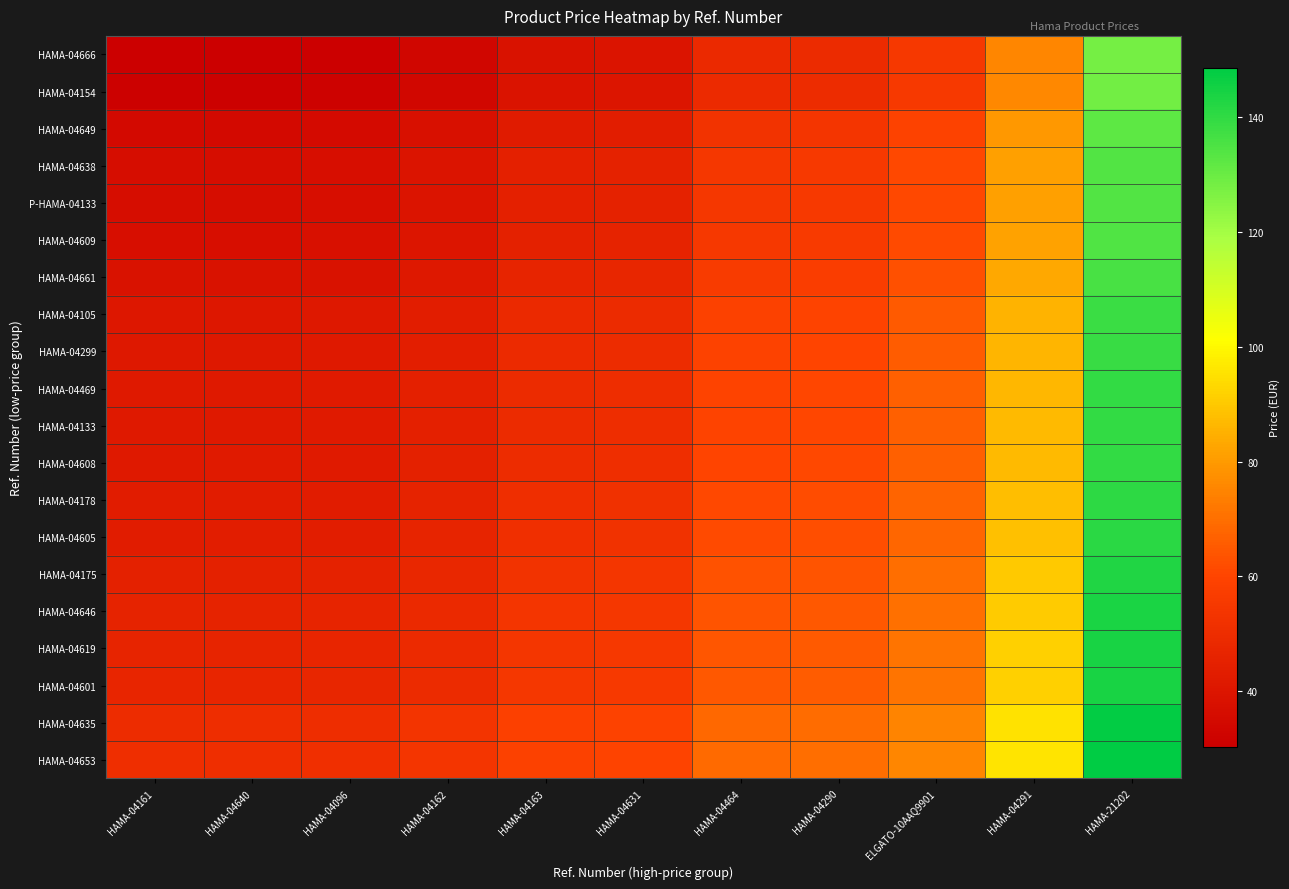

At which category is the sum across all series the highest?

HAMA-21202